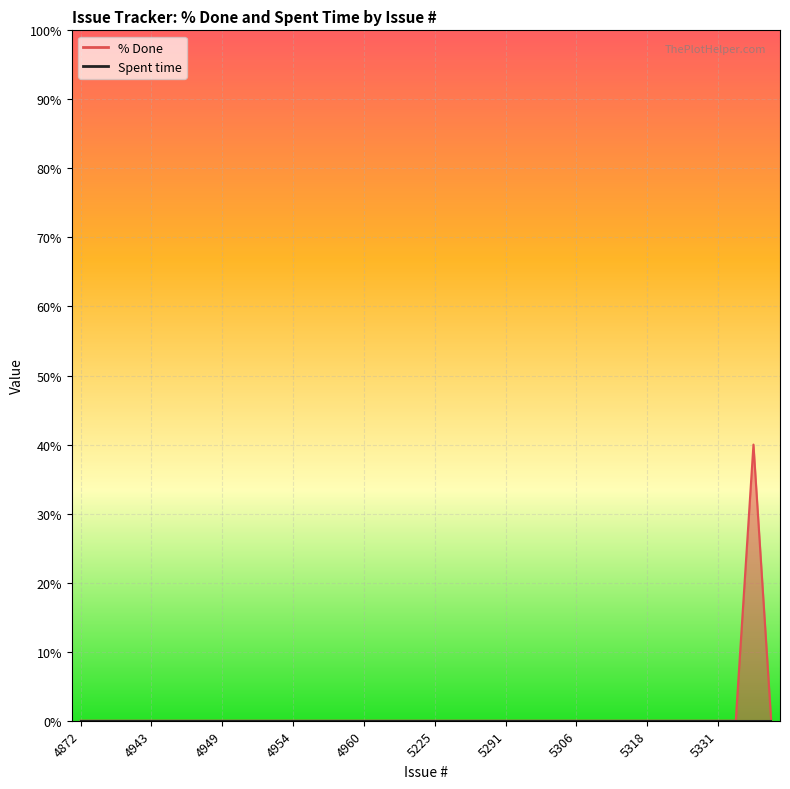

Reading left to right, what are all the values shown in this chart?

4872=0	4936=0	4937=0	4940=0	4943=0	4945=0	4947=0	4948=0	4949=0	4950=0	4951=0	4952=0	4954=0	4956=0	4958=0	4959=0	4960=0	4972=0	4993=0	5000=0	5225=0	5255=0	5258=0	5260=0	5291=0	5292=0	5301=0	5303=0	5306=0	5312=0	5316=0	5317=0	5318=0	5326=0	5327=0	5328=0	5331=0	5345=0	5349=40	5350=0